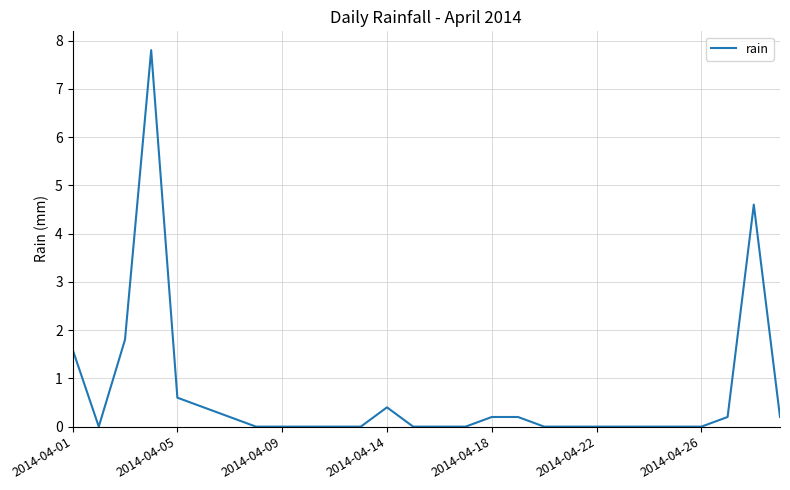

What is the greatest value displayed?

7.8